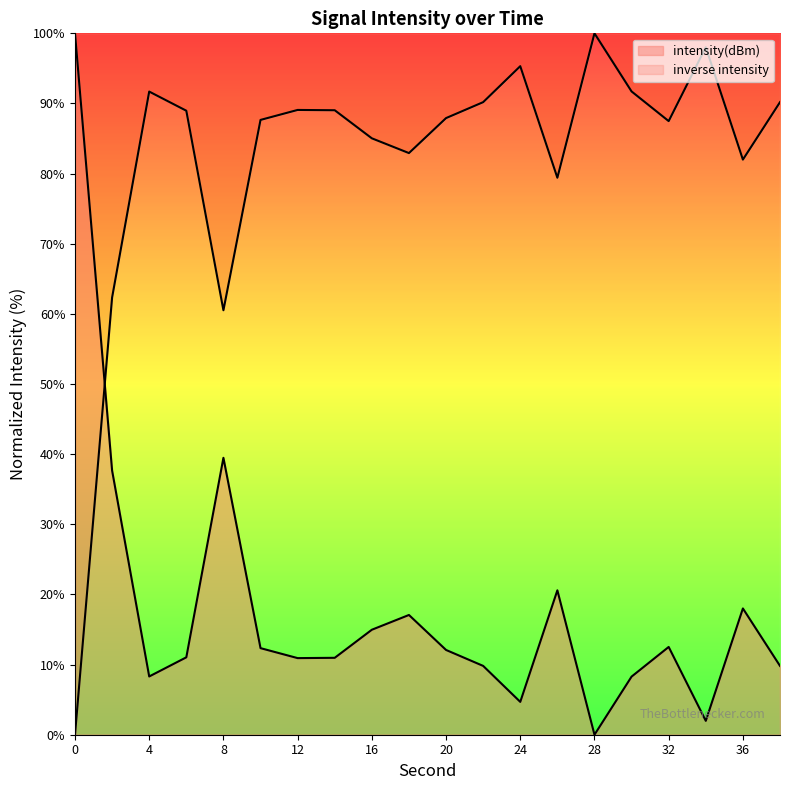

Rank the categories by value from highest to lowest.

0, 8, 2, 26, 36, 18, 16, 32, 10, 20, 6, 14, 12, 22, 38, 4, 30, 24, 34, 28